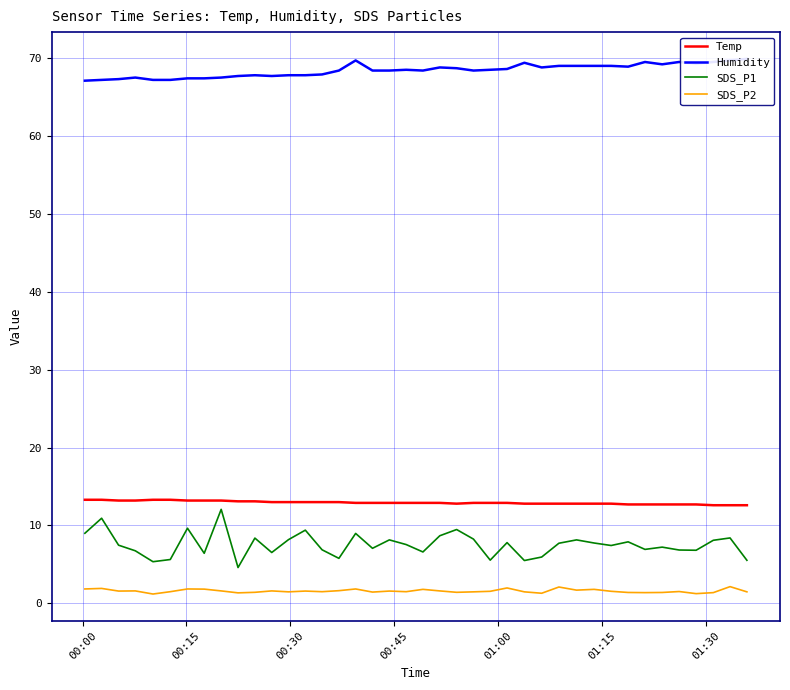

What is the difference between the maximum and minimum values in the Humidity series?

2.8